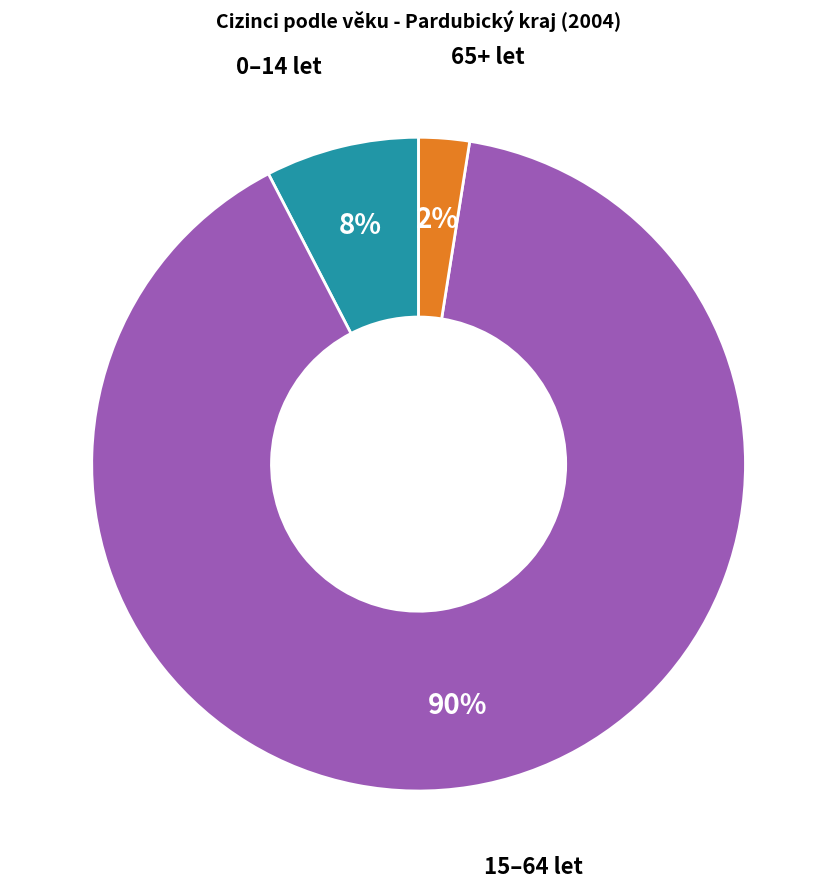

Is the sum of 15–64 let and 0–14 let greater than half?

Yes